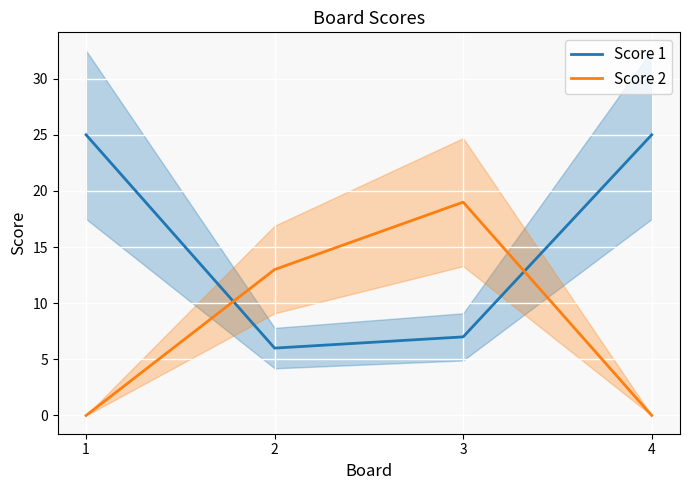

Which series has the largest total across all categories?

Score 1